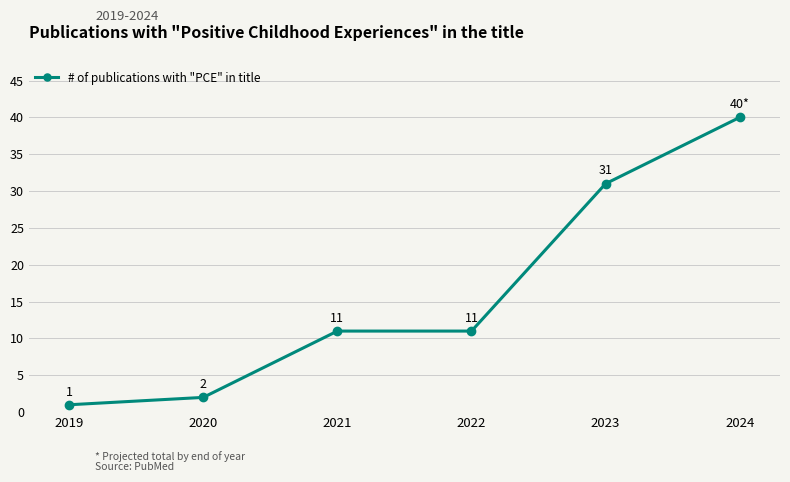

What is the sum of all values?

96